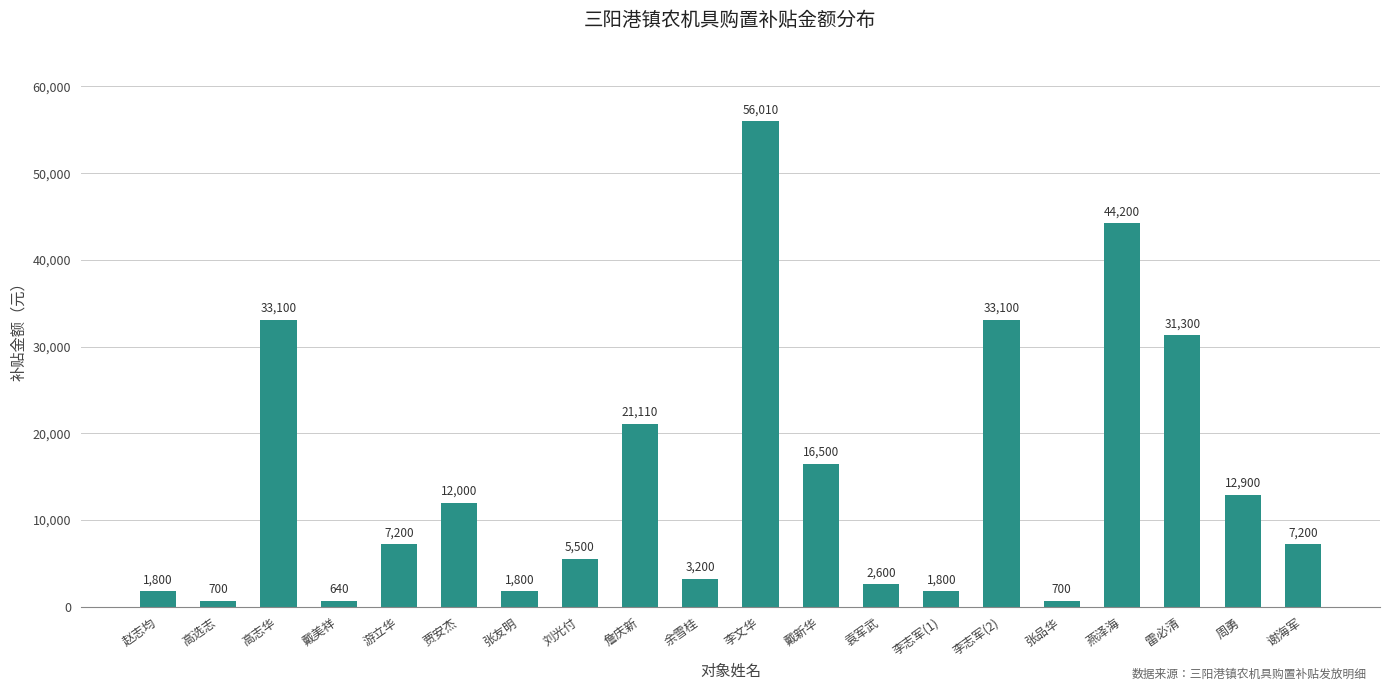

Reading left to right, list all the values displayed in this chart.

1800	700	33100	640	7200	12000	1800	5500	21110	3200	56010	16500	2600	1800	33100	700	44200	31300	12900	7200